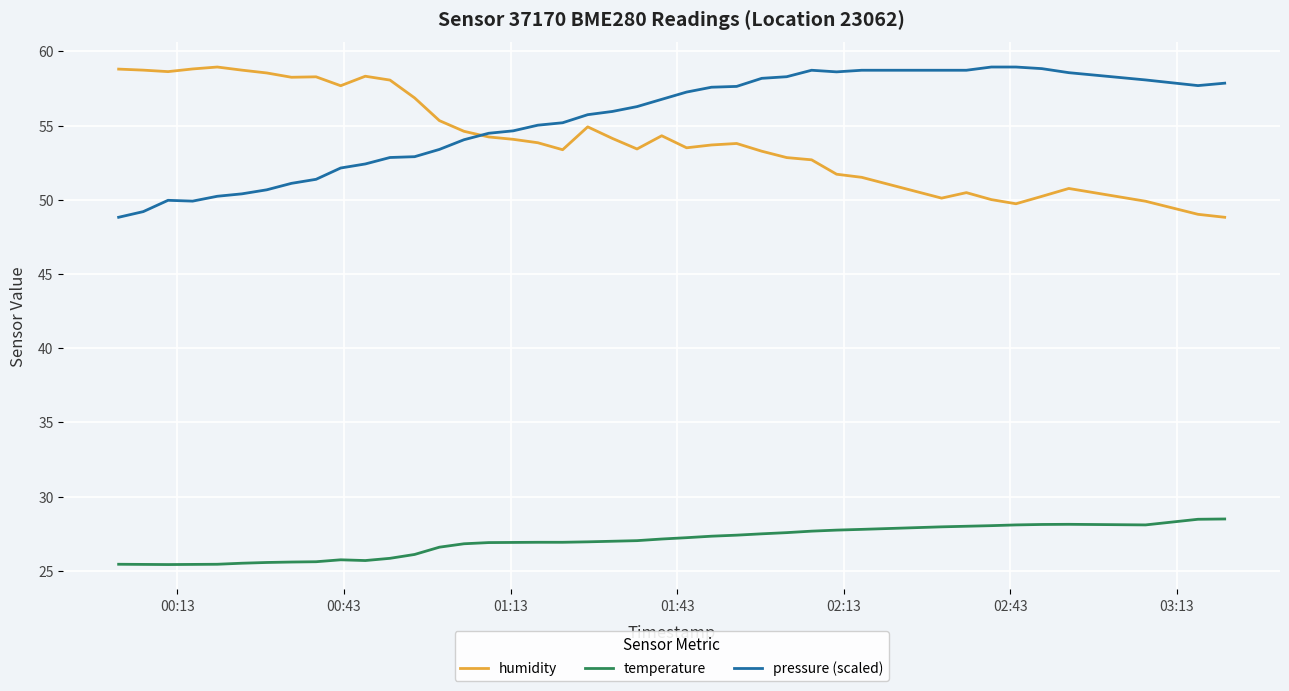

True or false: temperature and pressure (scaled) cross at least once.

False